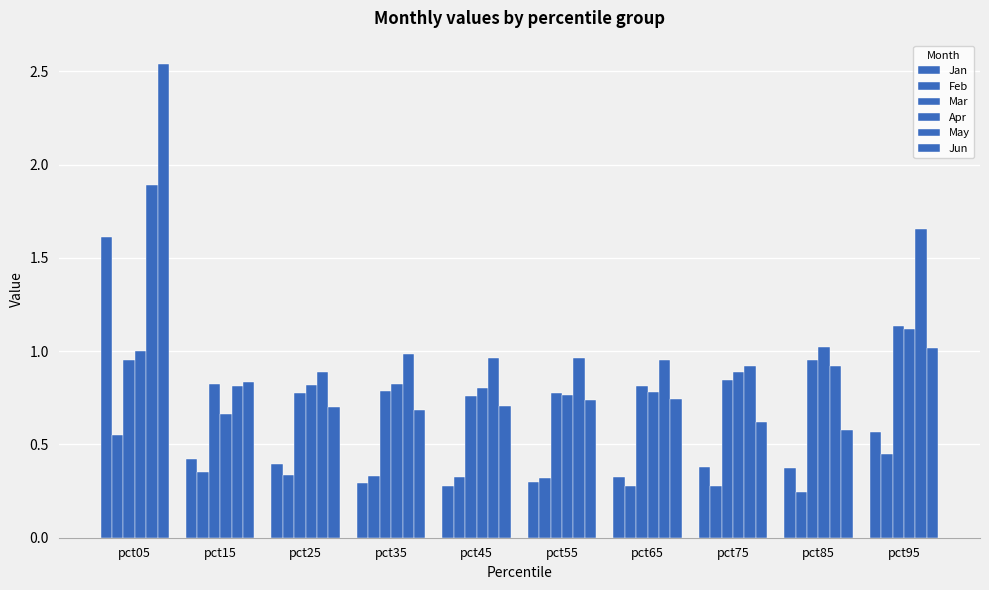

How many data points does each series have?

10